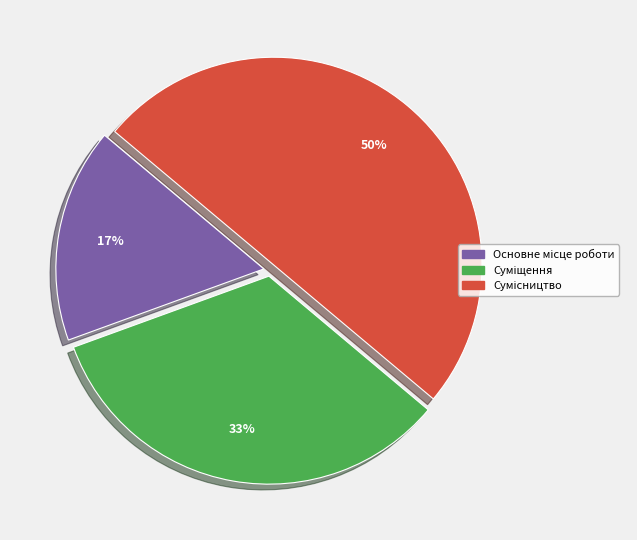

To the nearest percent, what is the difference between the largest and smallest slice percentages?

33%